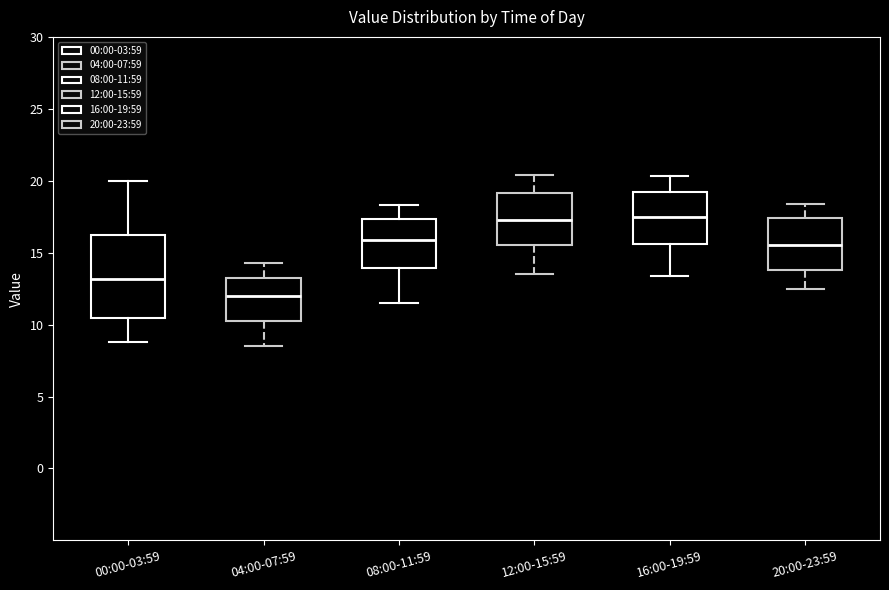

Reading left to right, transcribe this box plot: for each box, give where its median line is, the range the box spans, and where its two whiskers end, as read against the y-axis. The values are not printed on the chart, so give them approximately, as read against the axis.

00:00-03:59: median 13.0, box 10.5 to 16.0, whiskers 9.0 to 20.0
04:00-07:59: median 12.0, box 10.5 to 13.0, whiskers 8.5 to 14.5
08:00-11:59: median 16.0, box 14.0 to 17.5, whiskers 11.5 to 18.5
12:00-15:59: median 17.5, box 15.5 to 19.0, whiskers 13.5 to 20.5
16:00-19:59: median 17.5, box 15.5 to 19.5, whiskers 13.5 to 20.5
20:00-23:59: median 15.5, box 14.0 to 17.5, whiskers 12.5 to 18.5